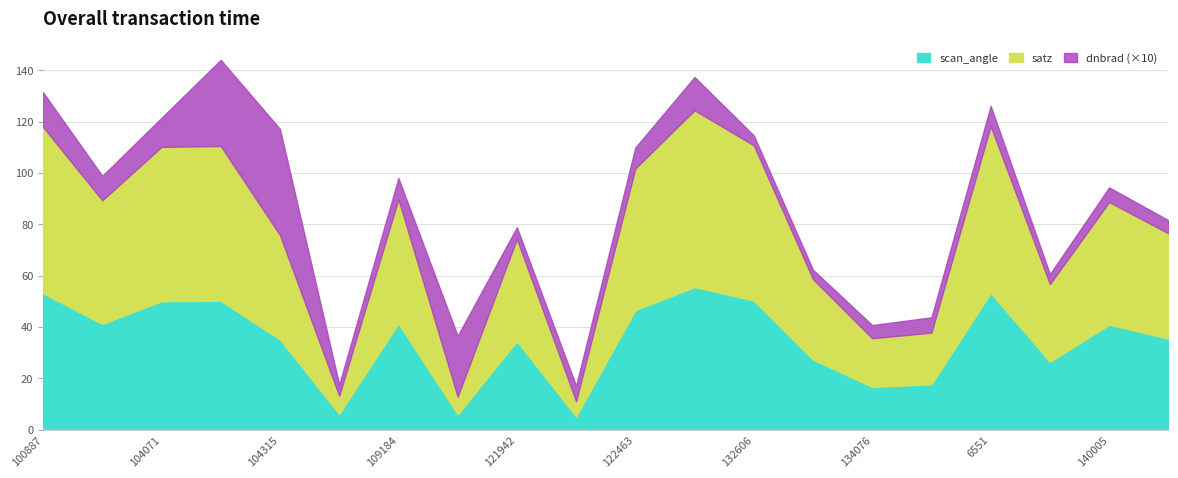

What is the sum of all dnbrad values?

21.9